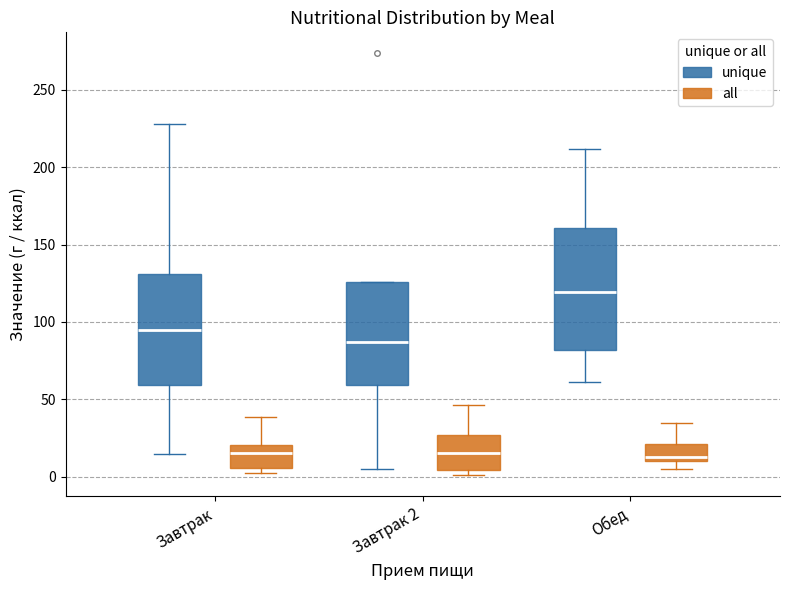

Where does the median line of the box for Завтрак 2 (unique) sit on the y-axis? The values are not printed on the chart, so give them approximately, as read against the axis.

85